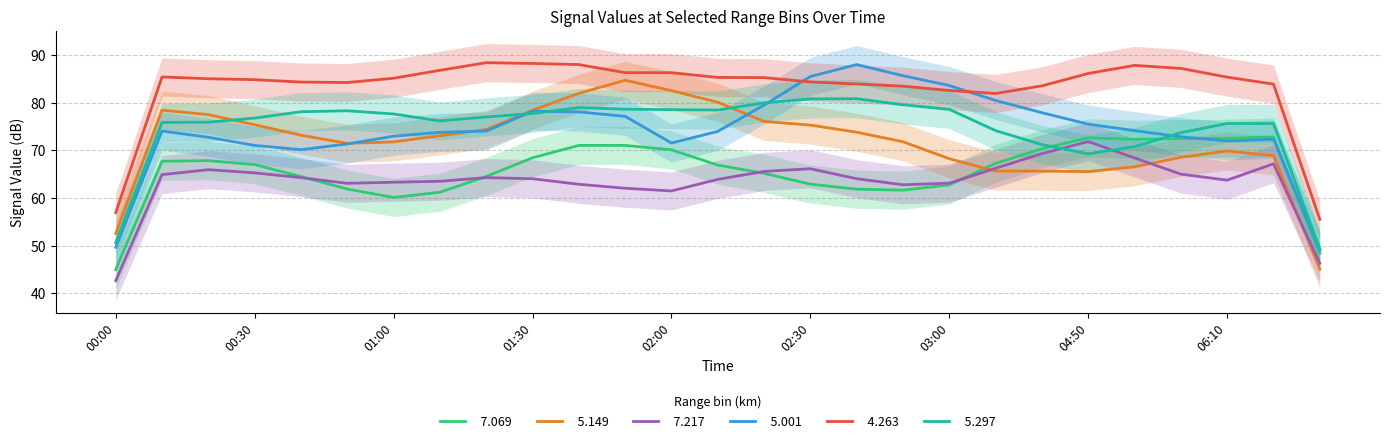

What is the label of the 15th point from the left?

02:20